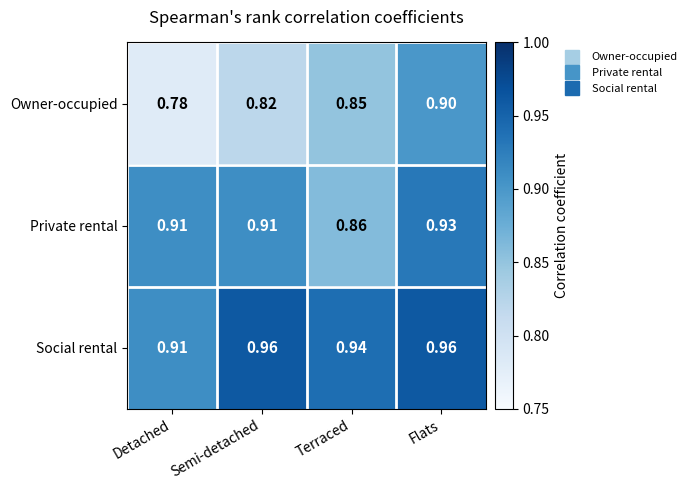

Is the value of Owner-occupied at Detached greater than the value of Private rental at Detached?

No